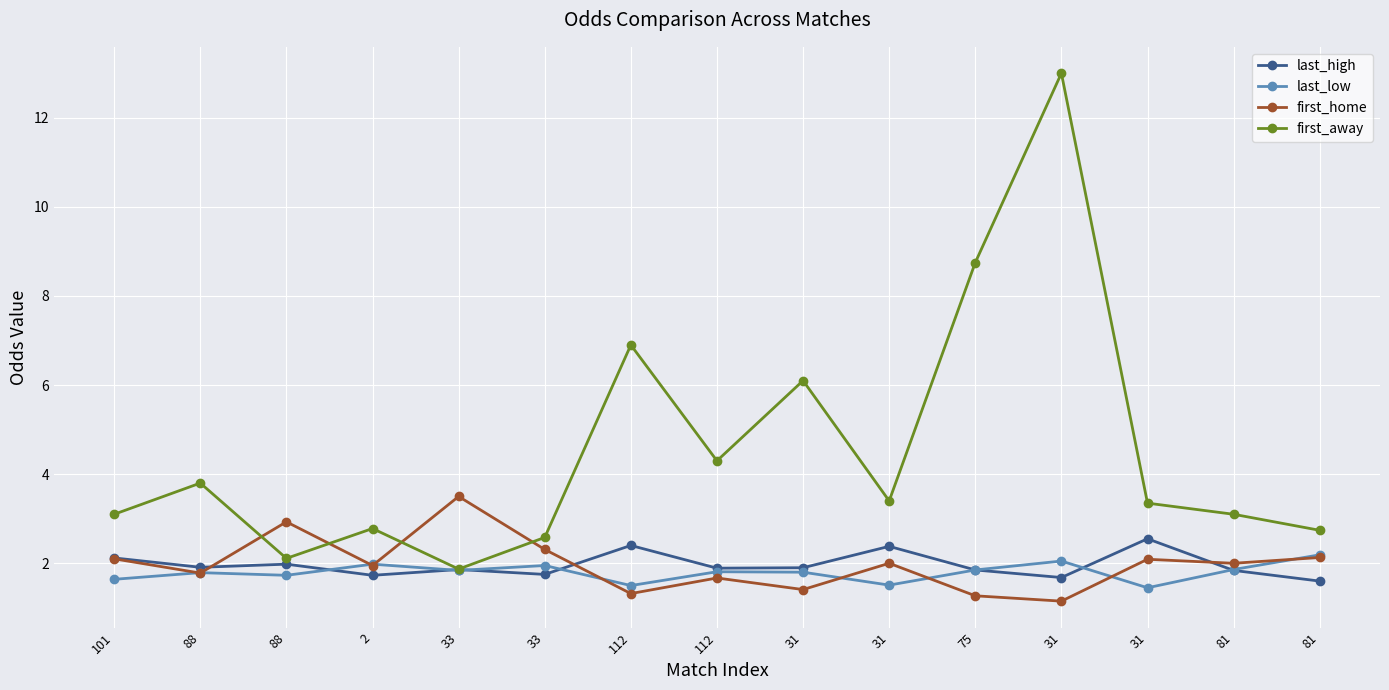

In first_home, how many points are lower than both neighbors (excluding endpoints)?

6